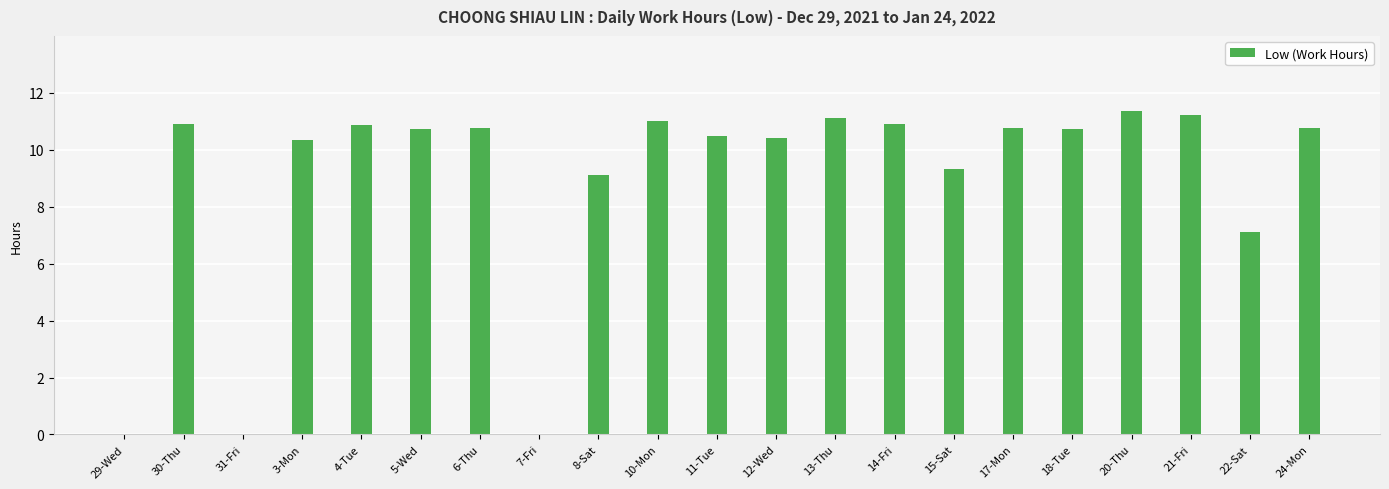

What is the average value?

8.9